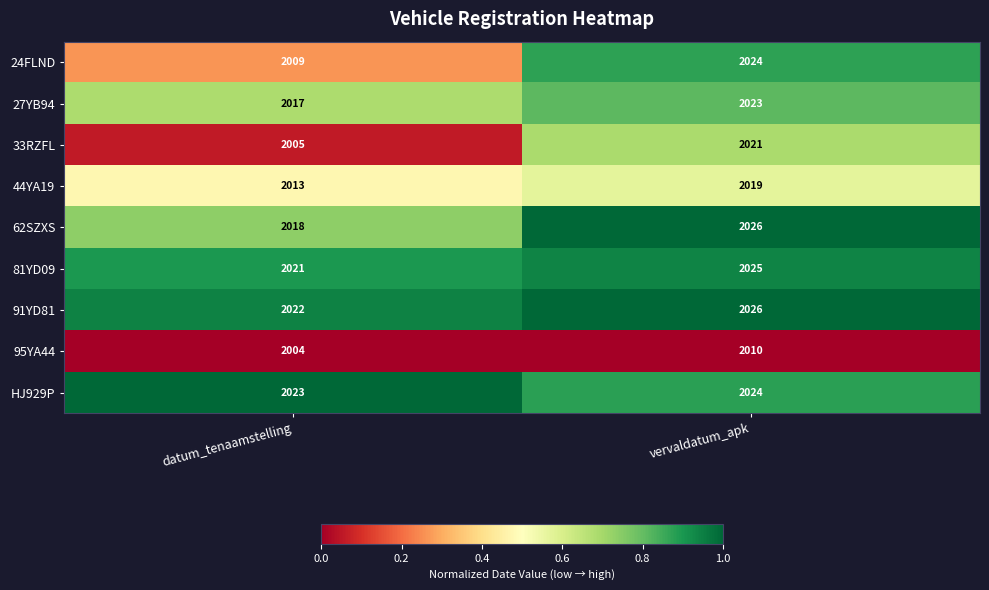

Reading left to right, list all the values displayed in this chart.

24FLND: datum_tenaamstelling=2009	vervaldatum_apk=2024
27YB94: datum_tenaamstelling=2017	vervaldatum_apk=2023
33RZFL: datum_tenaamstelling=2005	vervaldatum_apk=2021
44YA19: datum_tenaamstelling=2013	vervaldatum_apk=2019
62SZXS: datum_tenaamstelling=2018	vervaldatum_apk=2026
81YD09: datum_tenaamstelling=2021	vervaldatum_apk=2025
91YD81: datum_tenaamstelling=2022	vervaldatum_apk=2026
95YA44: datum_tenaamstelling=2004	vervaldatum_apk=2010
HJ929P: datum_tenaamstelling=2023	vervaldatum_apk=2024